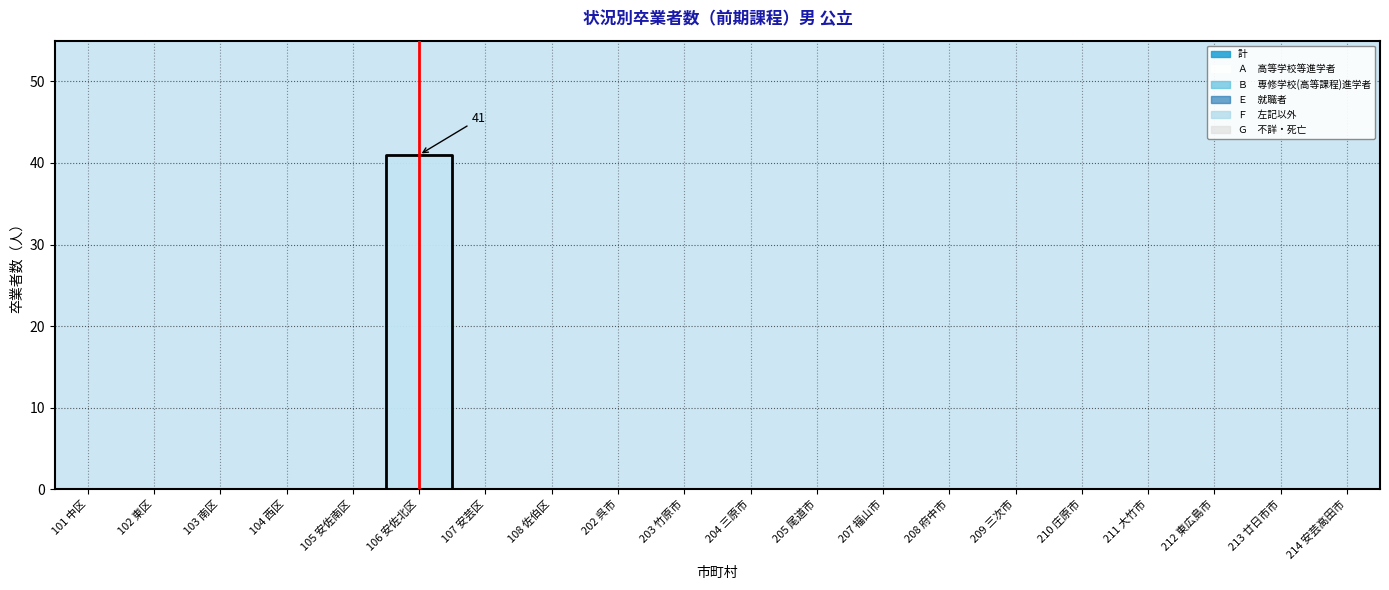

Is the value of Ｂ　専修学校(高等課程)進学者 at 計 greater than the value of Ｇ　不詳・死亡 at 106 安佐北区?

No